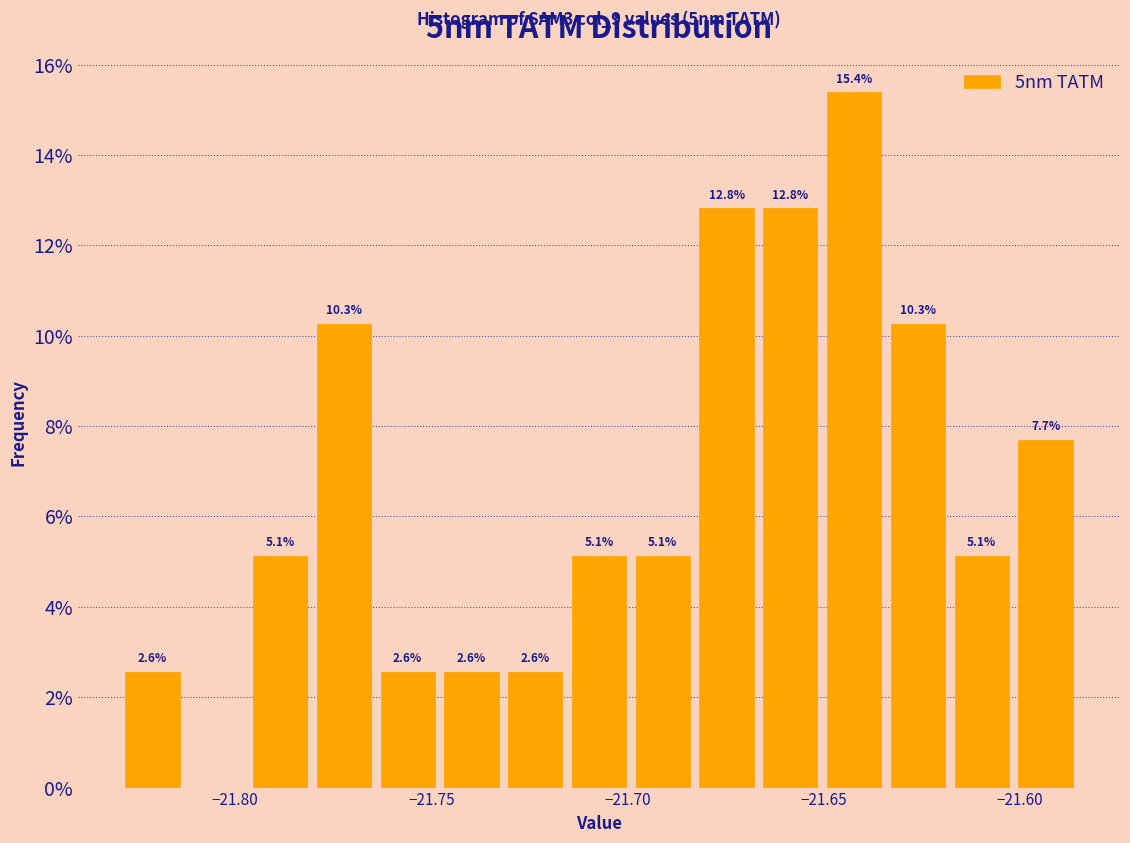

Read against the x-axis, roughly where is the centre of the tallest bar?

-21.640